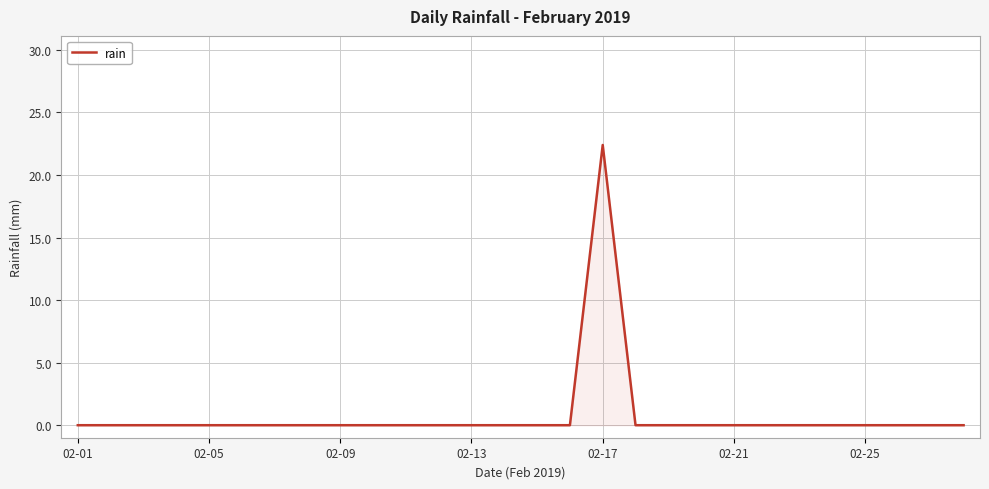

What is the difference between the maximum and minimum values?

22.4